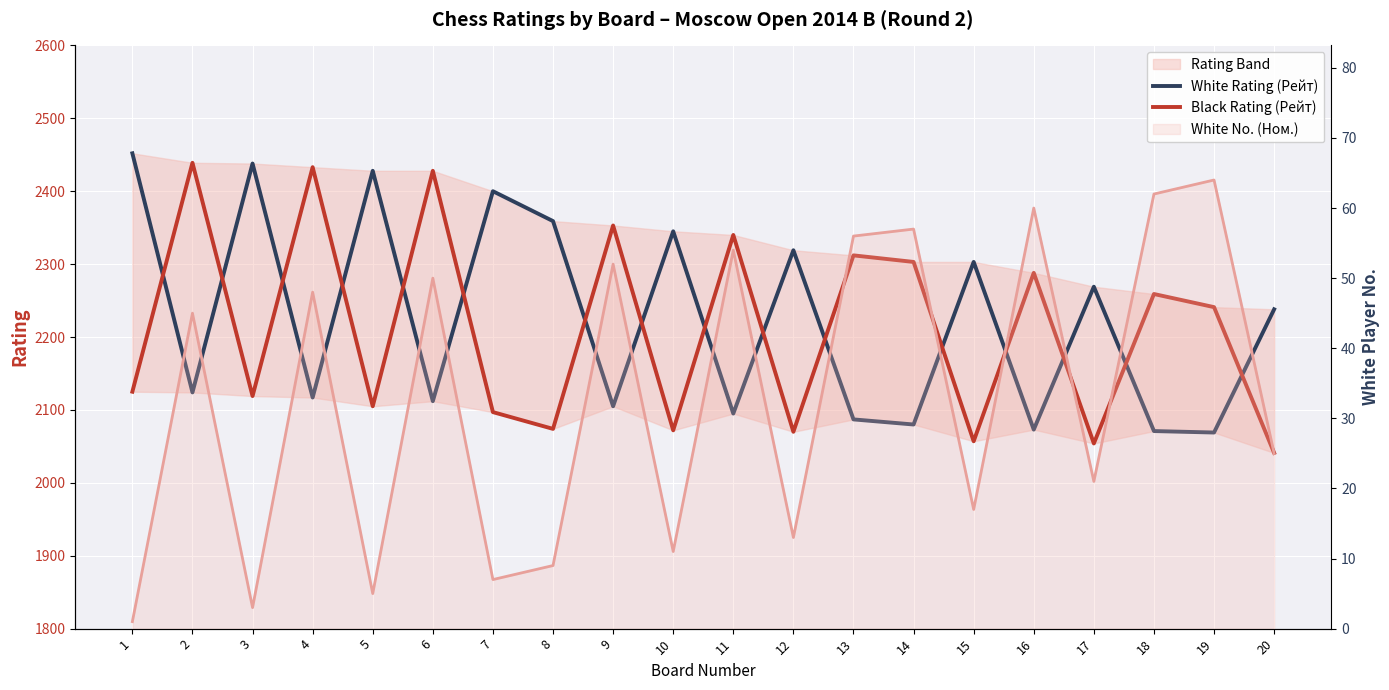

At which category is the sum across all series the highest?

2